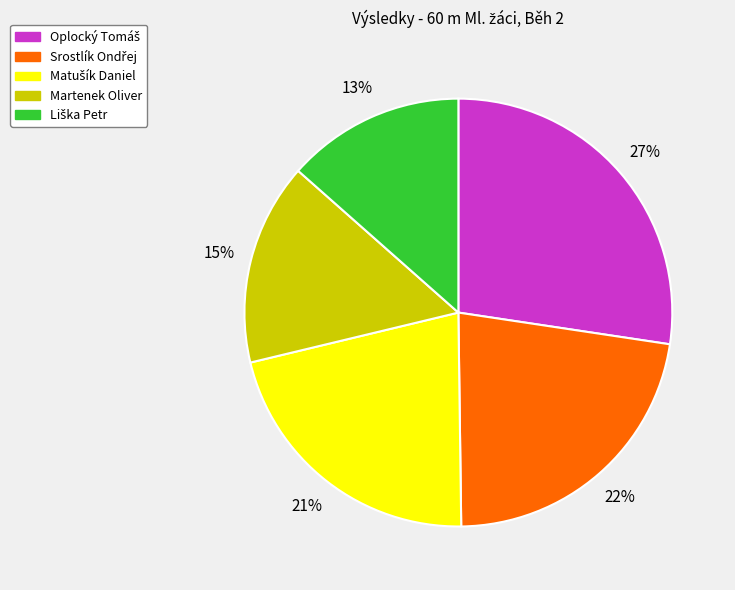

To the nearest percent, what percentage of the pie is Martenek Oliver?

15%